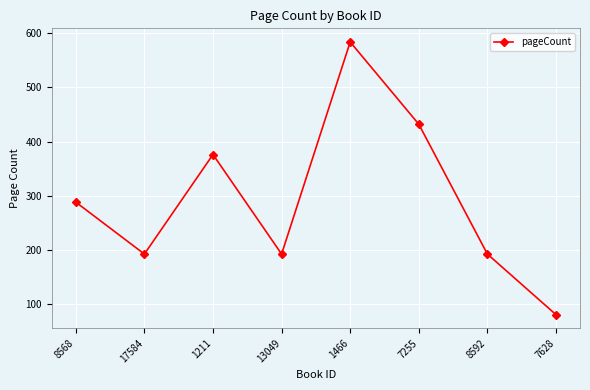

What is the ratio of the value at 1466 to the value at 7255?

1.4